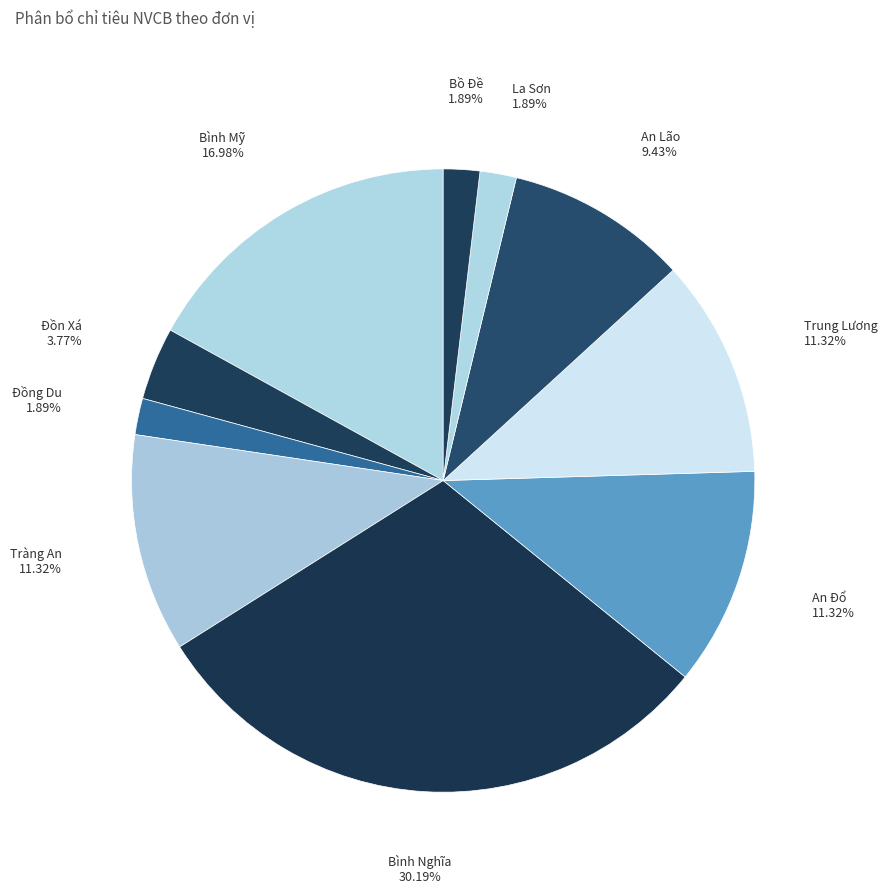

To the nearest percent, what portion does Đồng Du represent?

2%